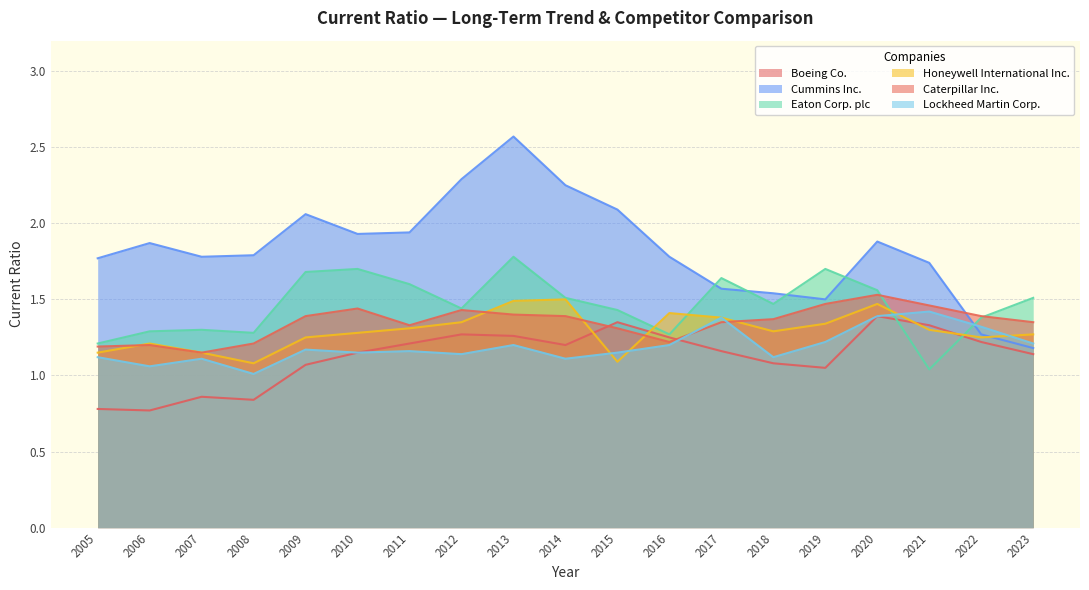

Is the value of Boeing Co. at 2015 greater than the value of Eaton Corp. plc at 2010?

No